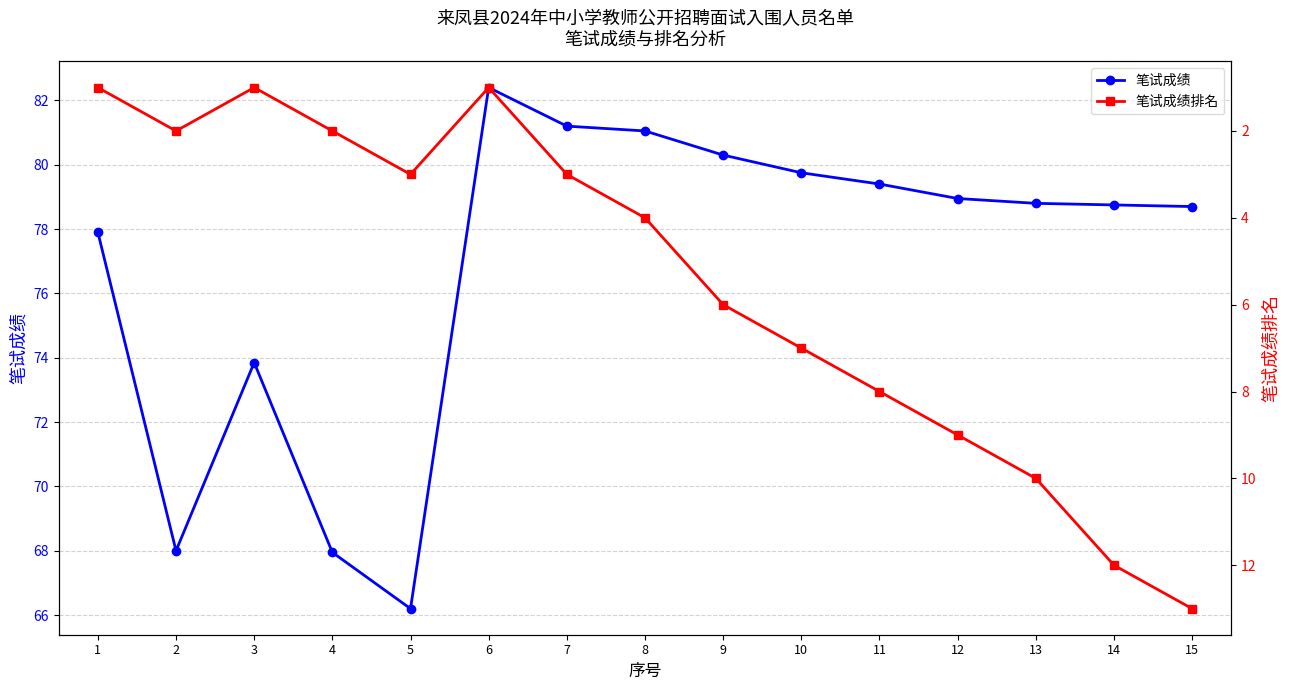

True or false: 笔试成绩排名 and 笔试成绩 cross at least once.

False